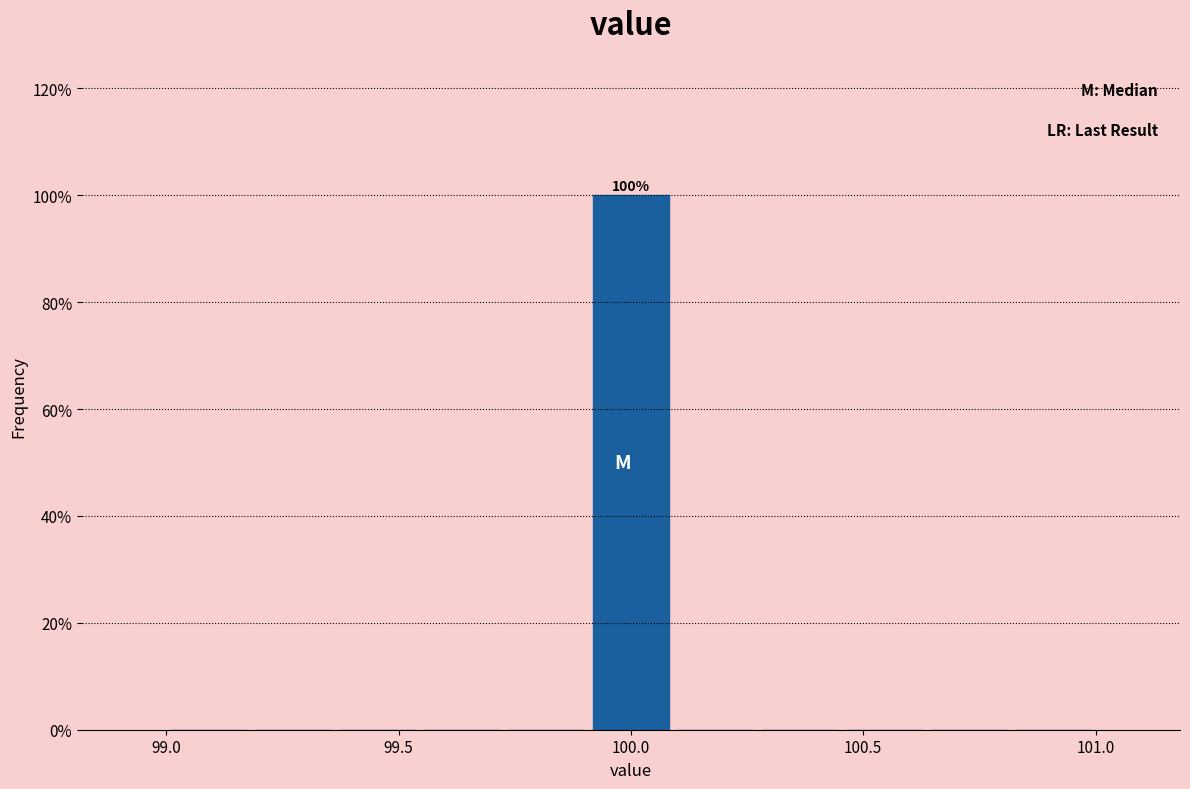

Read against the x-axis, roughly where is the centre of the tallest bar?

100.00